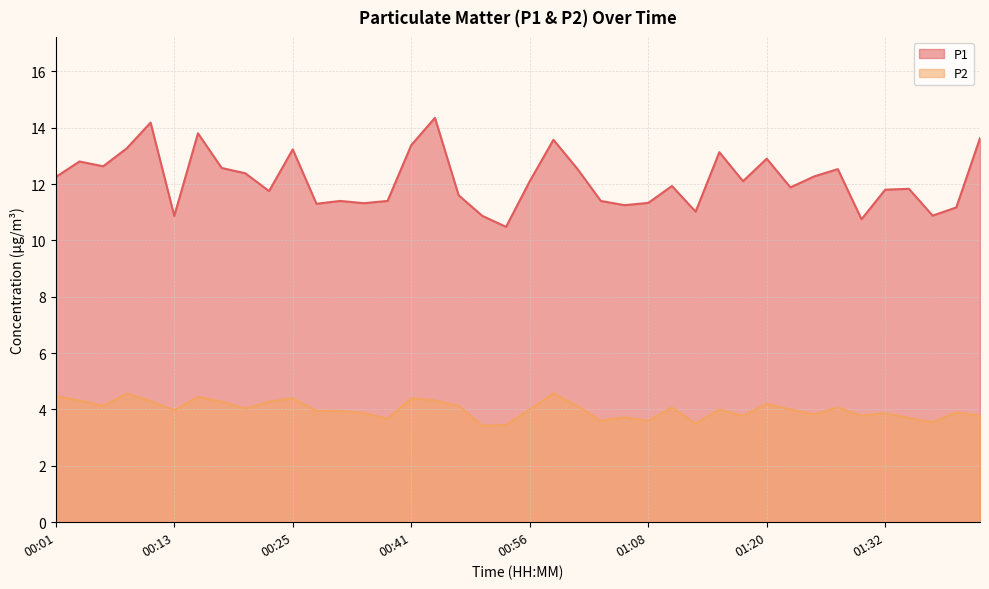

What is the label of the 37th point from the right?

00:08